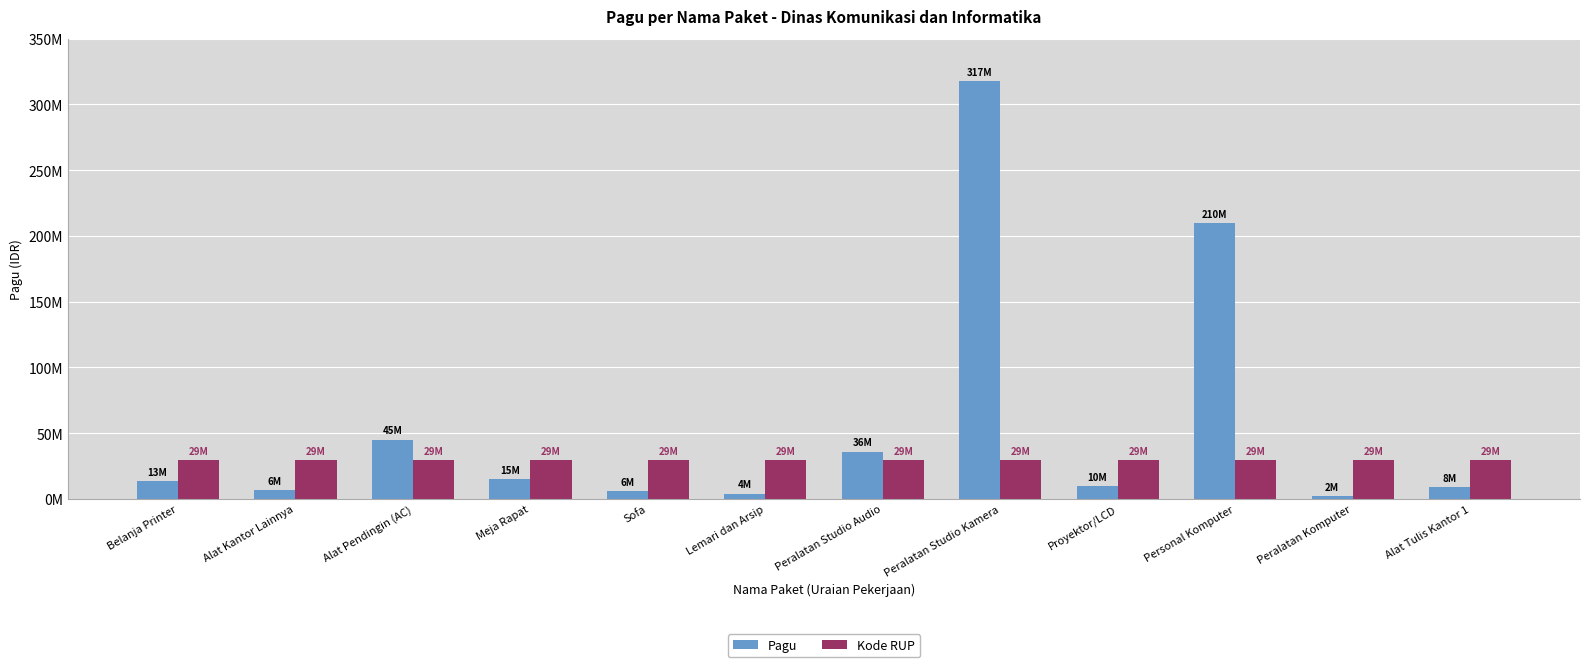

Does the chart contain any negative values?

No